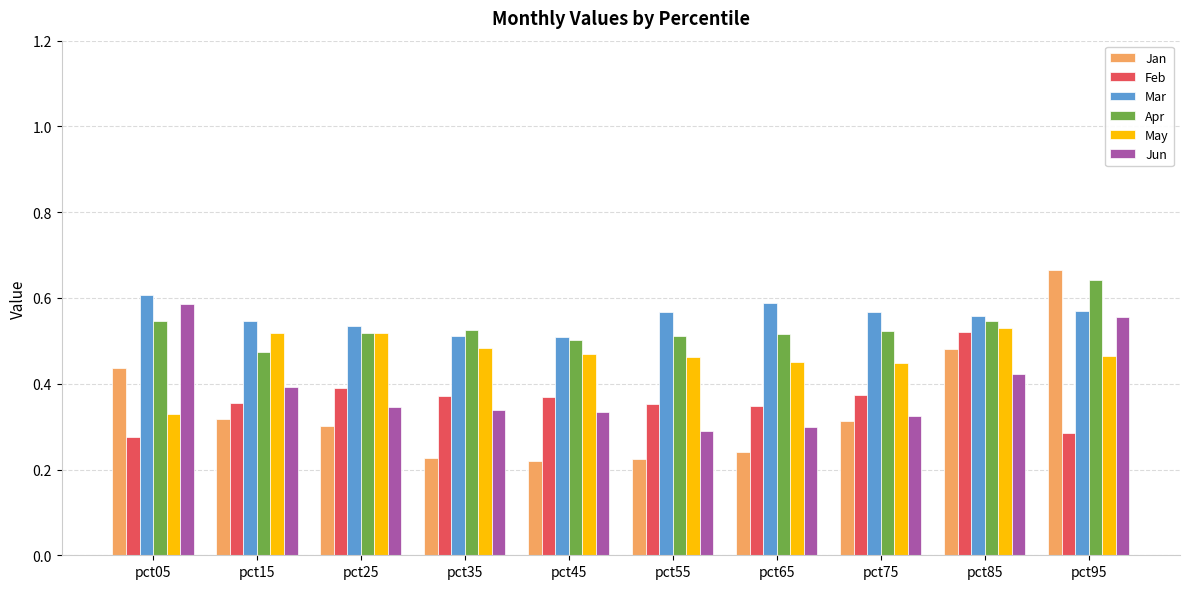

The value of Jun at pct85 is 0.4. True or false?

True